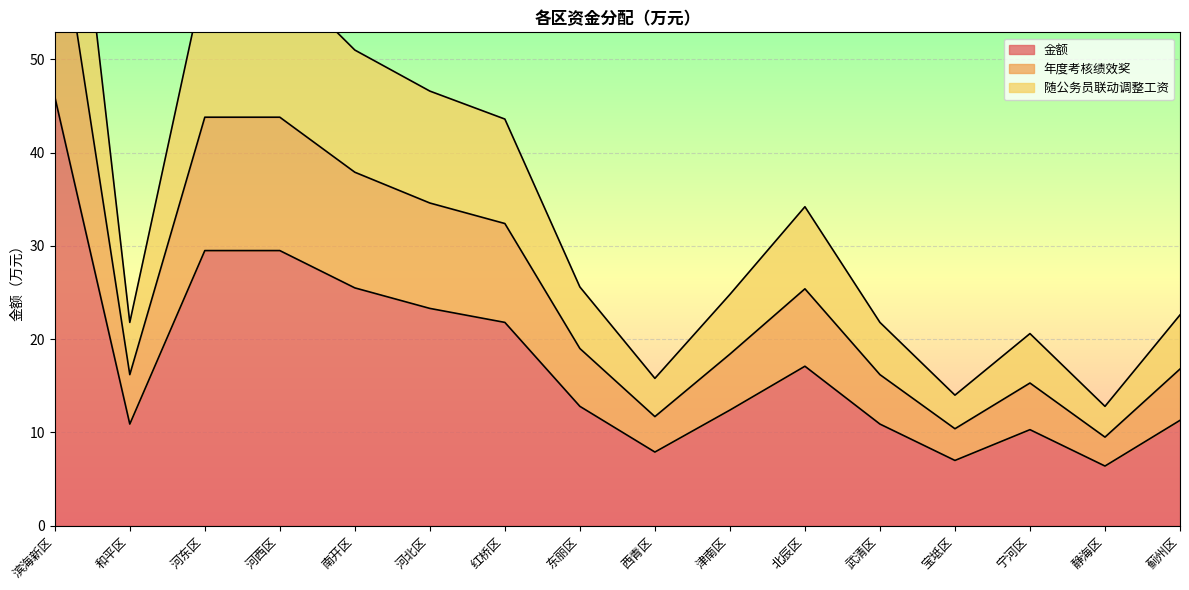

List the series in order of their peak value, highest first.

随公务员联动调整工资, 年度考核绩效奖, 金额